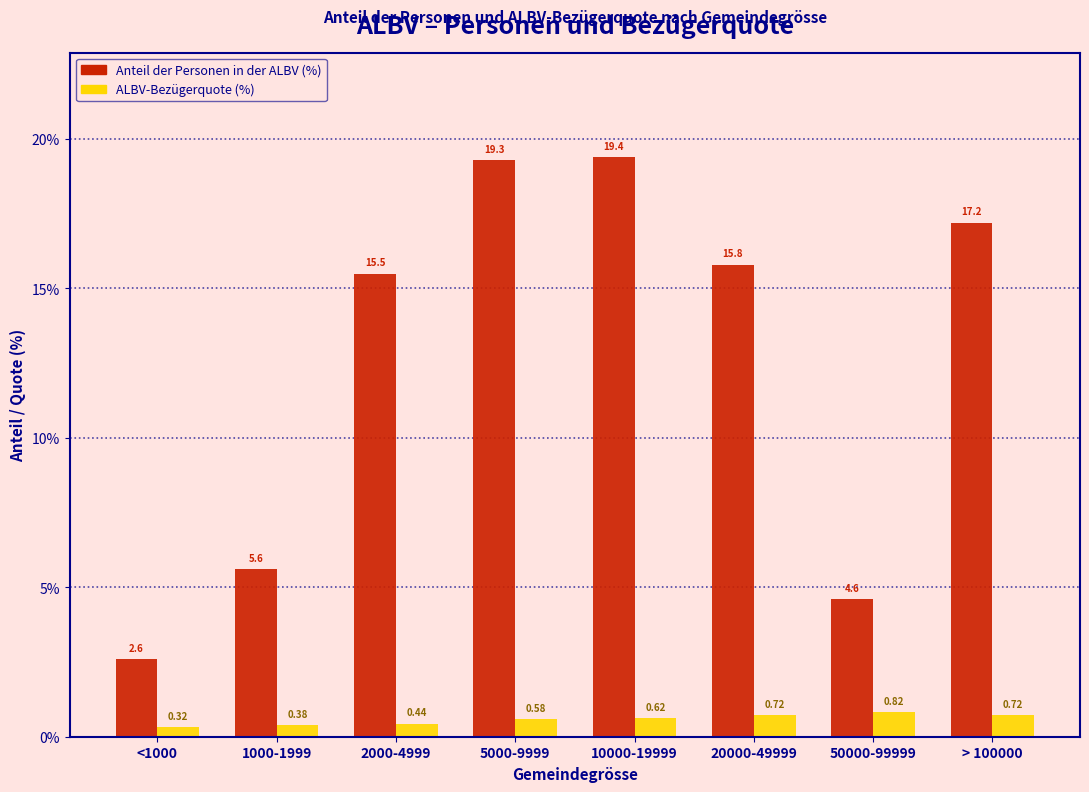

Between 10000-19999 and 20000-49999, which series saw the biggest shift?

Anteil der Personen in der ALBV (%)